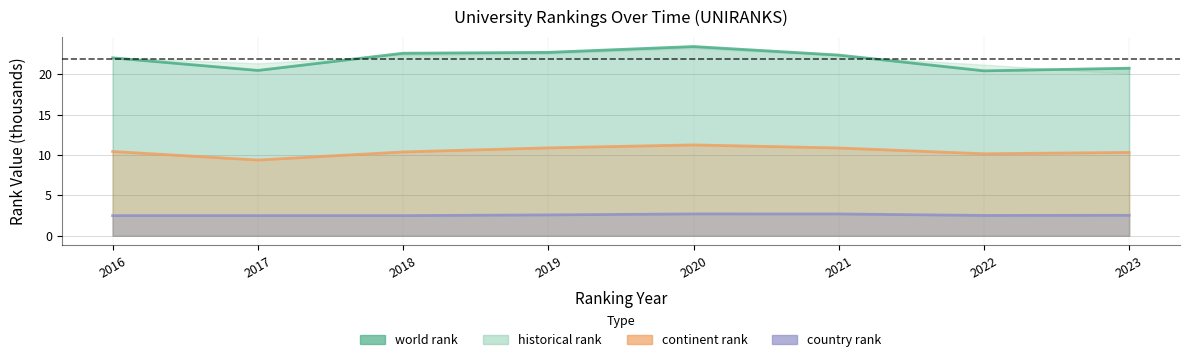

True or false: country rank and continent rank cross at least once.

False